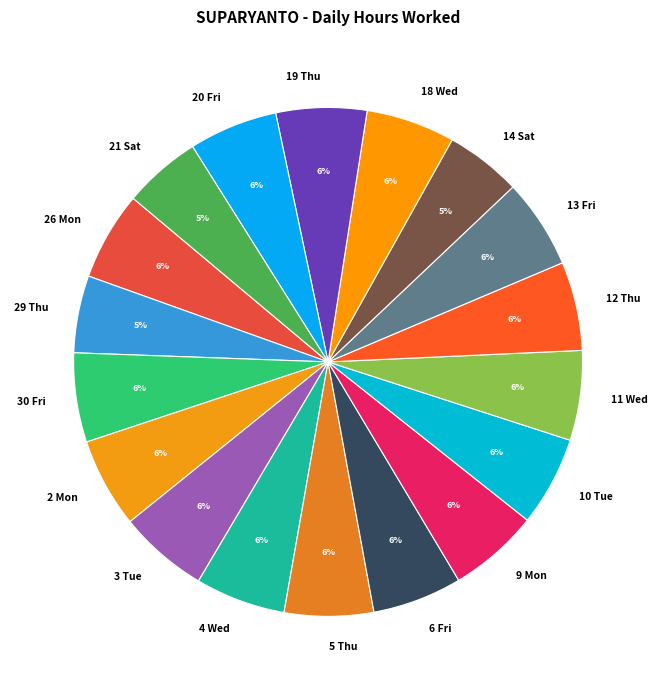

The 10 Tue slice represents 1% of the pie. True or false?

False